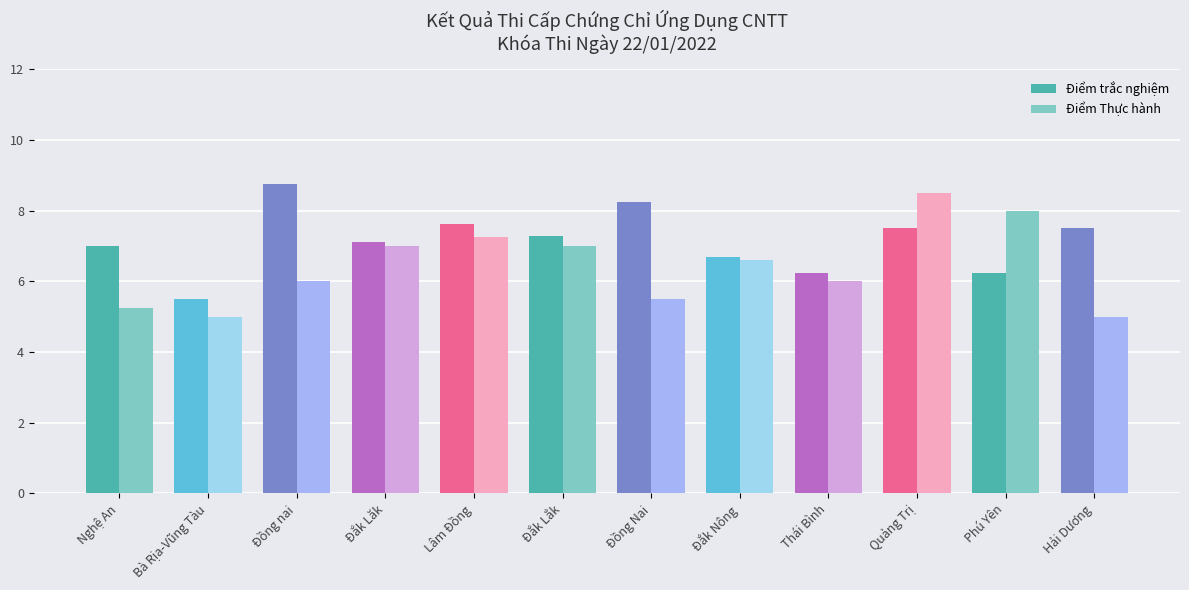

How many groups of bars are there?

12